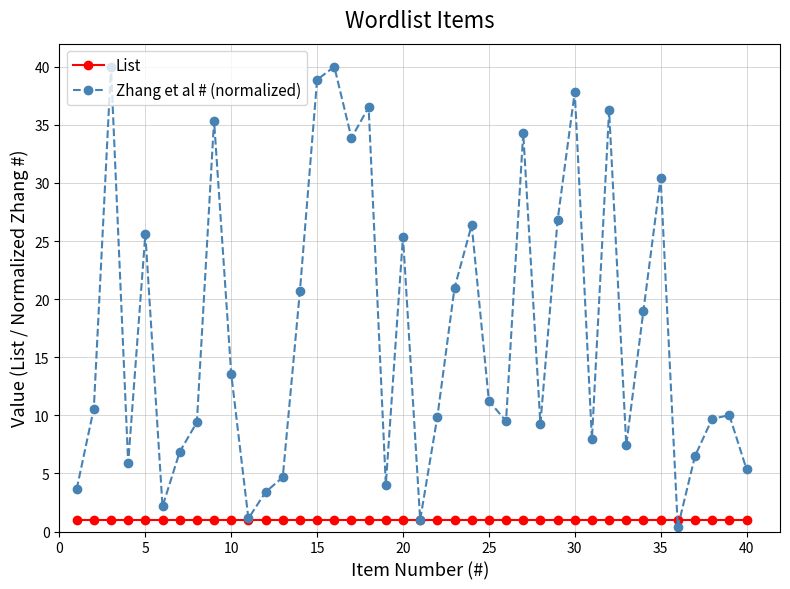

How many interior local peaks does the Zhang et al # (normalized) series have?

12